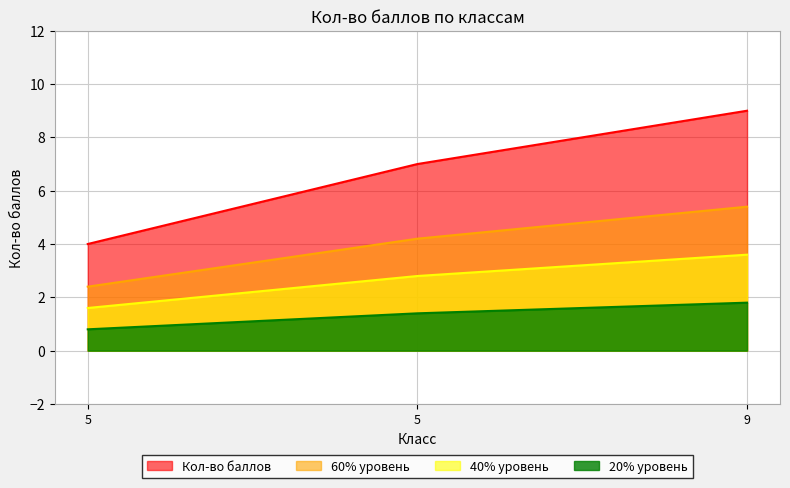

Count the number of values greater than 7.

1